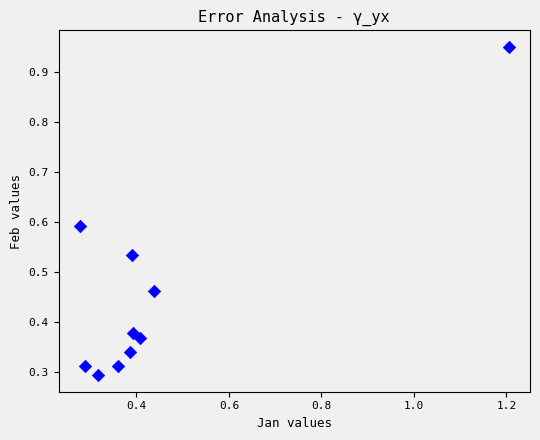

What is the range of X values (max minus min)?

0.9